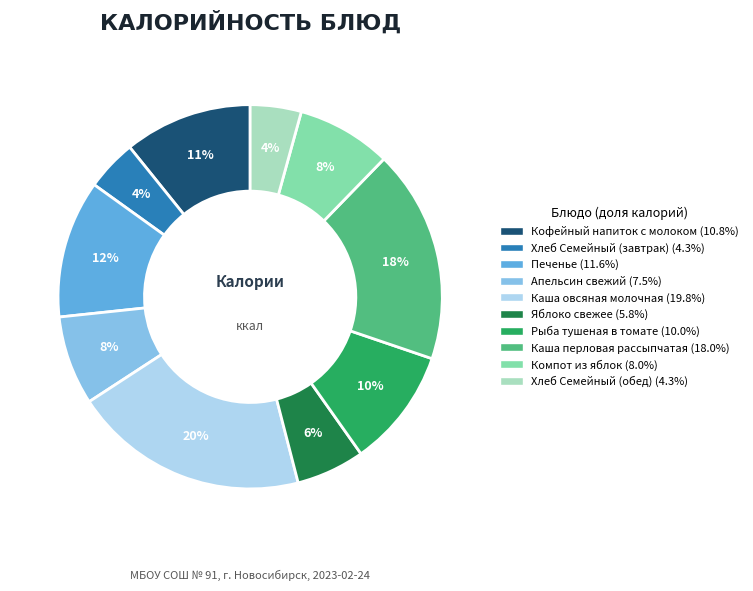

True or false: Кофейный напиток с молоком accounts for 3% of the total.

False